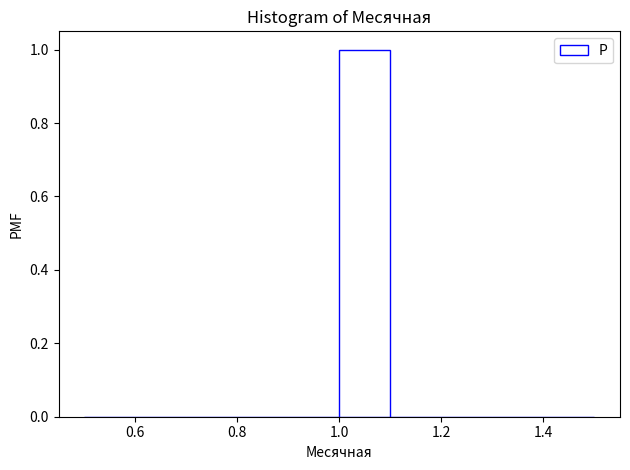

Reading left to right, transcribe this chart: for each bar, give the range it covers on the x-axis and its height. The values are not printed on the chart, so give them approximately, as read against the axis.

0.5 to 0.6: 0
0.6 to 0.7: 0
0.7 to 0.8: 0
0.8 to 0.9: 0
0.9 to 1.0: 0
1.0 to 1.1: 1
1.1 to 1.2: 0
1.2 to 1.3: 0
1.3 to 1.4: 0
1.4 to 1.5: 0